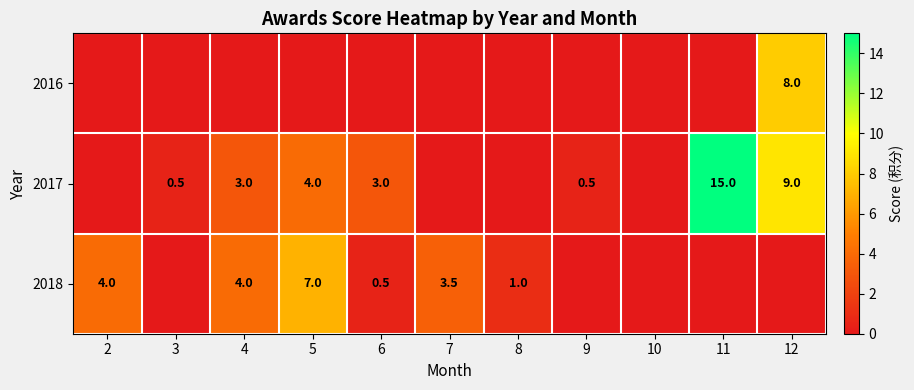

What is the spread (max minus min) of values at 9?

0.5